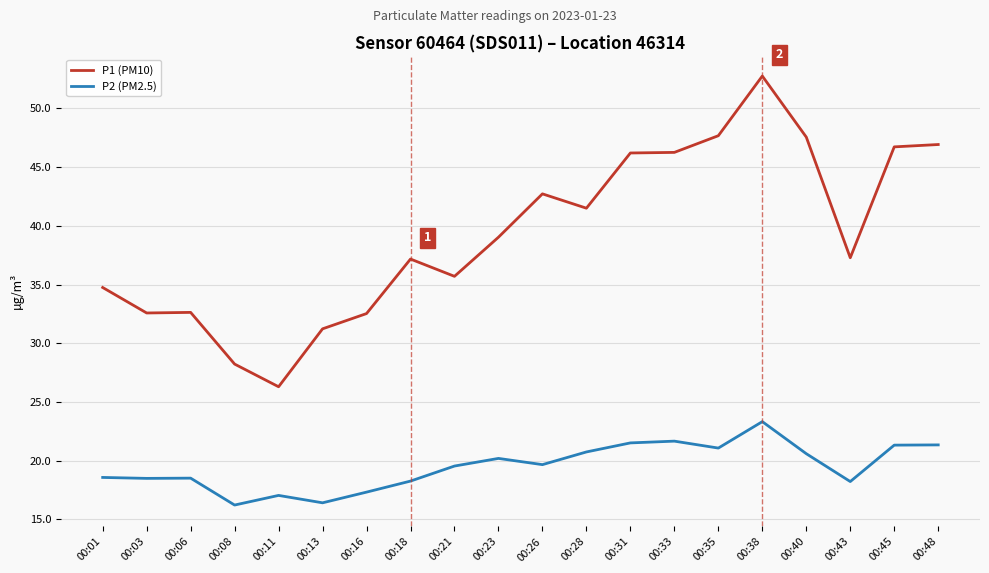

What is the minimum value for P1 (PM10)?

26.3